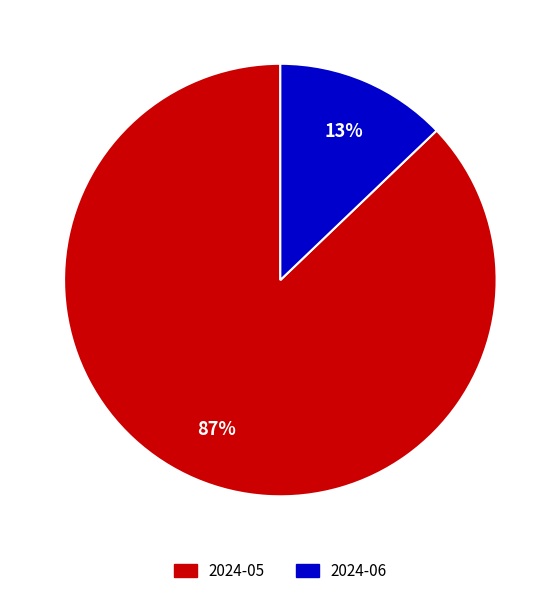

What is the smallest slice in the pie chart?

2024-06